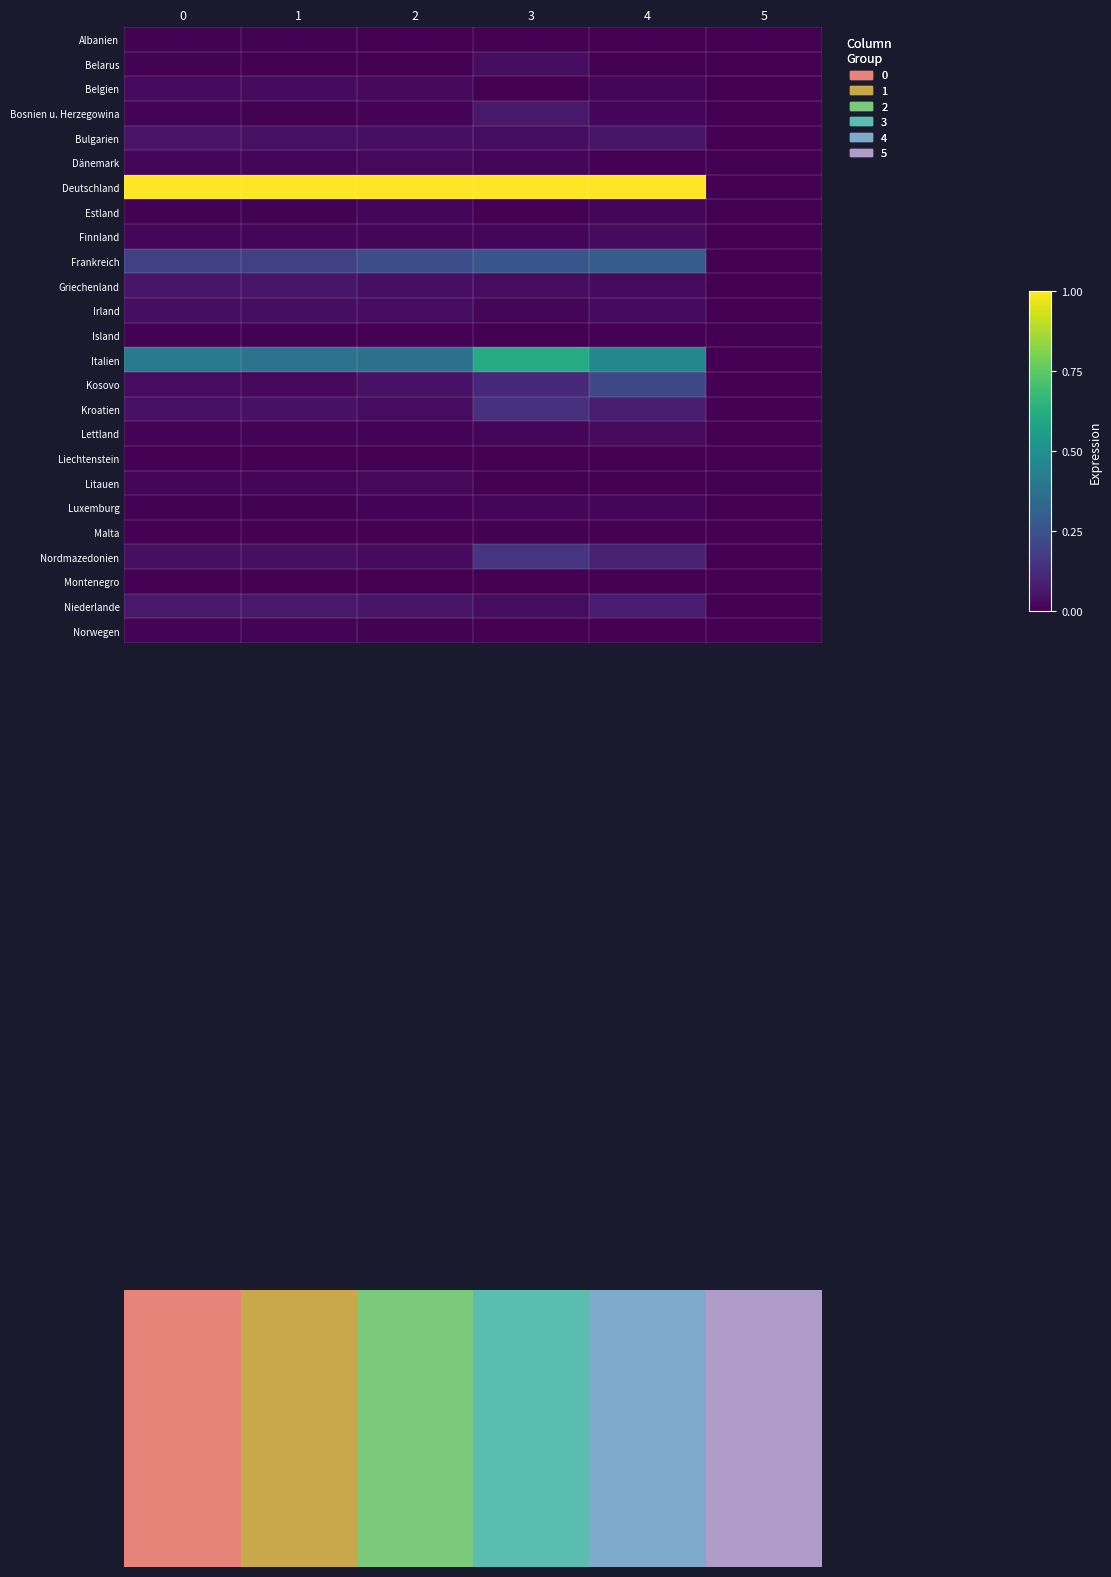

Reading left to right, list all the values displayed in this chart.

Albanien: 0=0.0	1=0.0	2=0.0	3=0.0	4=0.0	5=0.0
Belarus: 0=0.0	1=0.0	2=0.0	3=0.0	4=0.0	5=0.0
Belgien: 0=0.0	1=0.0	2=0.0	3=0.0	4=0.0	5=0.0
Bosnien u. Herzegowina: 0=0.0	1=0.0	2=0.0	3=0.1	4=0.0	5=0.0
Bulgarien: 0=0.1	1=0.0	2=0.0	3=0.0	4=0.1	5=0.0
Dänemark: 0=0.0	1=0.0	2=0.0	3=0.0	4=0.0	5=0.0
Deutschland: 0=1.0	1=1.0	2=1.0	3=1.0	4=1.0	5=0.0
Estland: 0=0.0	1=0.0	2=0.0	3=0.0	4=0.0	5=0.0
Finnland: 0=0.0	1=0.0	2=0.0	3=0.0	4=0.0	5=0.0
Frankreich: 0=0.2	1=0.2	2=0.2	3=0.3	4=0.3	5=0.0
Griechenland: 0=0.1	1=0.1	2=0.0	3=0.0	4=0.0	5=0.0
Irland: 0=0.0	1=0.0	2=0.0	3=0.0	4=0.0	5=0.0
Island: 0=0.0	1=0.0	2=0.0	3=0.0	4=0.0	5=0.0
Italien: 0=0.4	1=0.4	2=0.4	3=0.6	4=0.5	5=0.0
Kosovo: 0=0.0	1=0.0	2=0.0	3=0.1	4=0.2	5=0.0
Kroatien: 0=0.0	1=0.0	2=0.0	3=0.1	4=0.1	5=0.0
Lettland: 0=0.0	1=0.0	2=0.0	3=0.0	4=0.0	5=0.0
Liechtenstein: 0=0.0	1=0.0	2=0.0	3=0.0	4=0.0	5=0.0
Litauen: 0=0.0	1=0.0	2=0.0	3=0.0	4=0.0	5=0.0
Luxemburg: 0=0.0	1=0.0	2=0.0	3=0.0	4=0.0	5=0.0
Malta: 0=0.0	1=0.0	2=0.0	3=0.0	4=0.0	5=0.0
Nordmazedonien: 0=0.0	1=0.0	2=0.0	3=0.1	4=0.1	5=0.0
Montenegro: 0=0.0	1=0.0	2=0.0	3=0.0	4=0.0	5=0.0
Niederlande: 0=0.1	1=0.1	2=0.1	3=0.0	4=0.1	5=0.0
Norwegen: 0=0.0	1=0.0	2=0.0	3=0.0	4=0.0	5=0.0